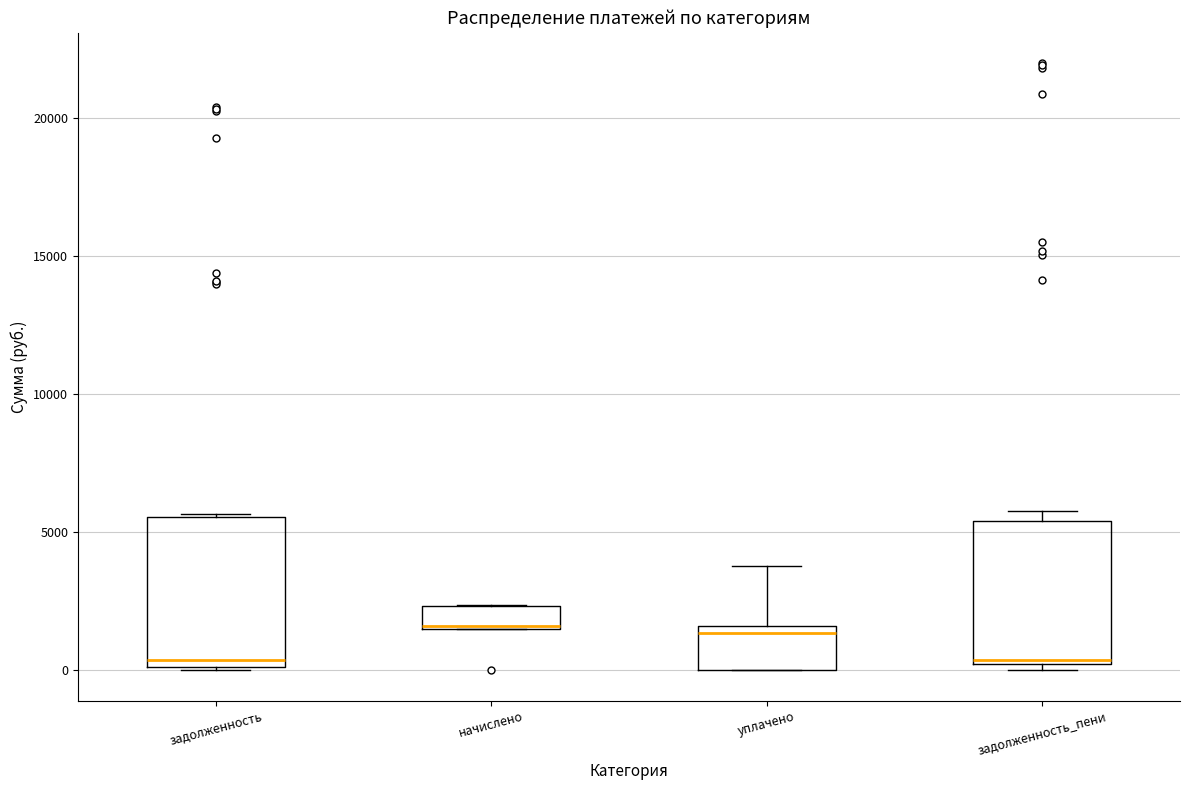

Where is the lower edge of the box for задолженность_пени on the y-axis? The values are not printed on the chart, so give them approximately, as read against the axis.

500